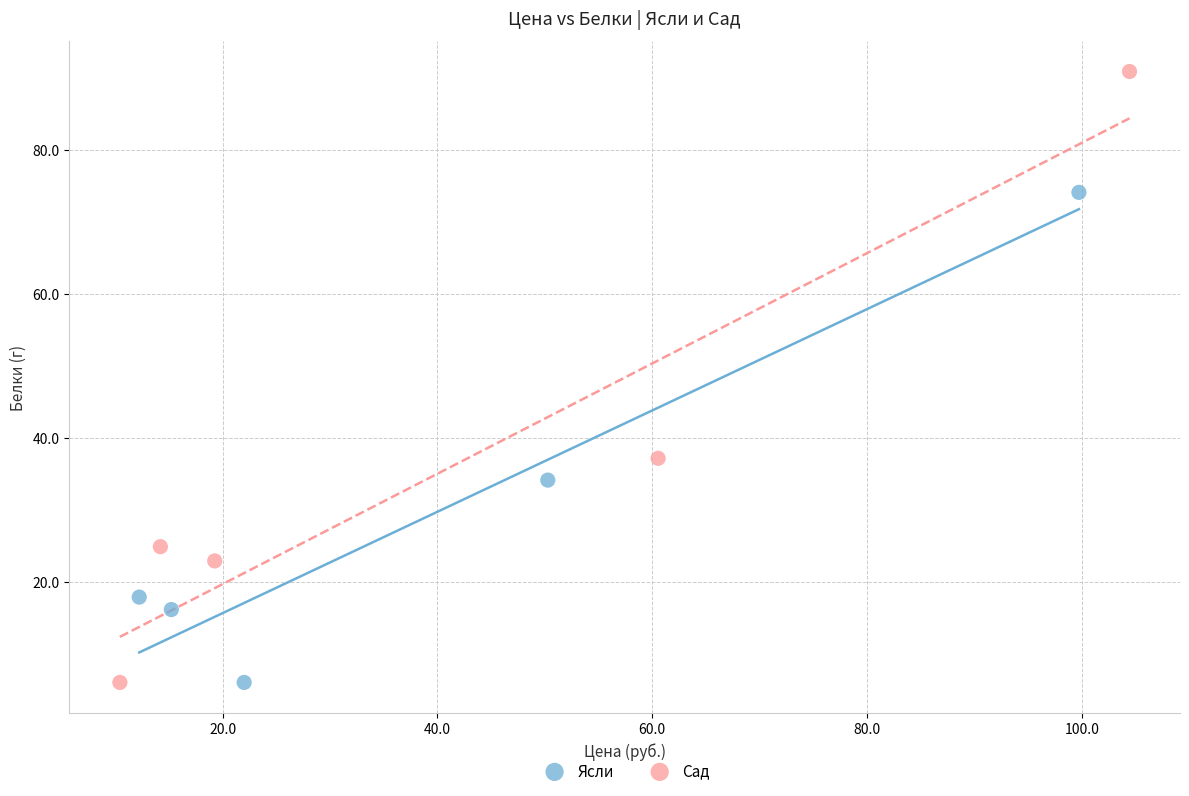

What are all the series names shown in the legend?

Ясли, Сад